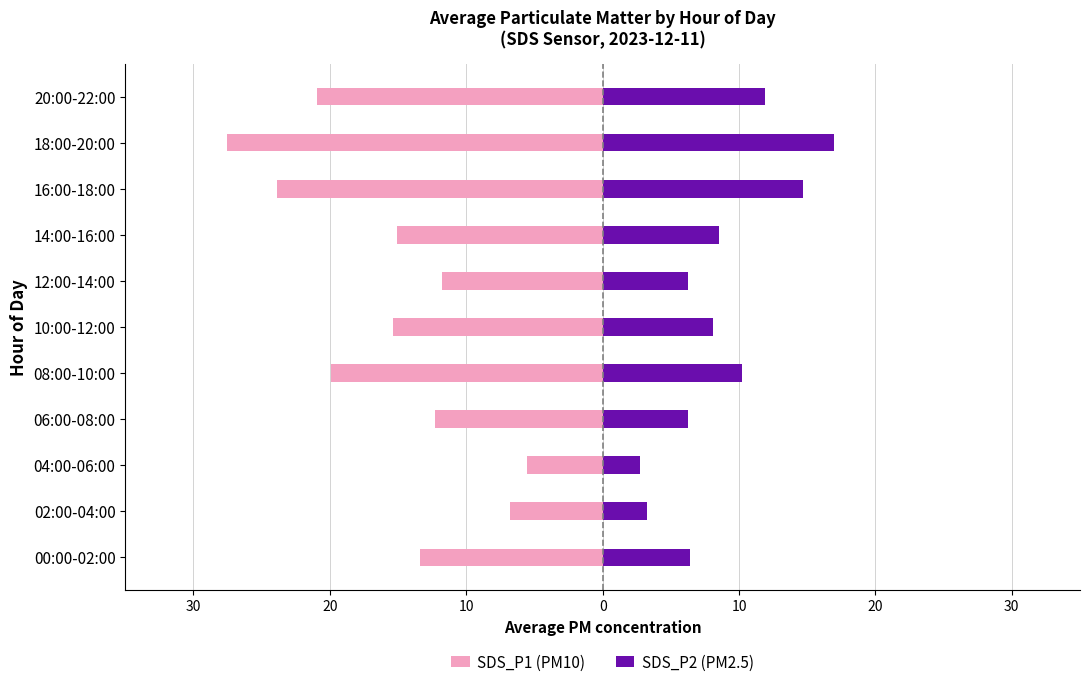

How many distinct data groups are displayed?

2